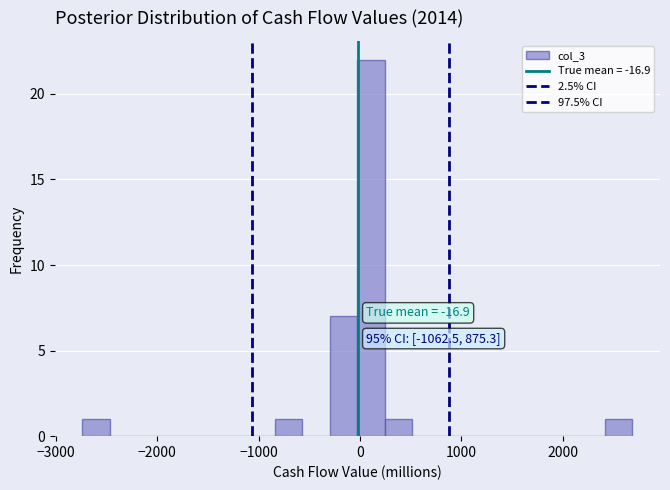

Around what value on the x-axis is the tallest bar? Give the approximate position of its centre, as read against the axis.

100